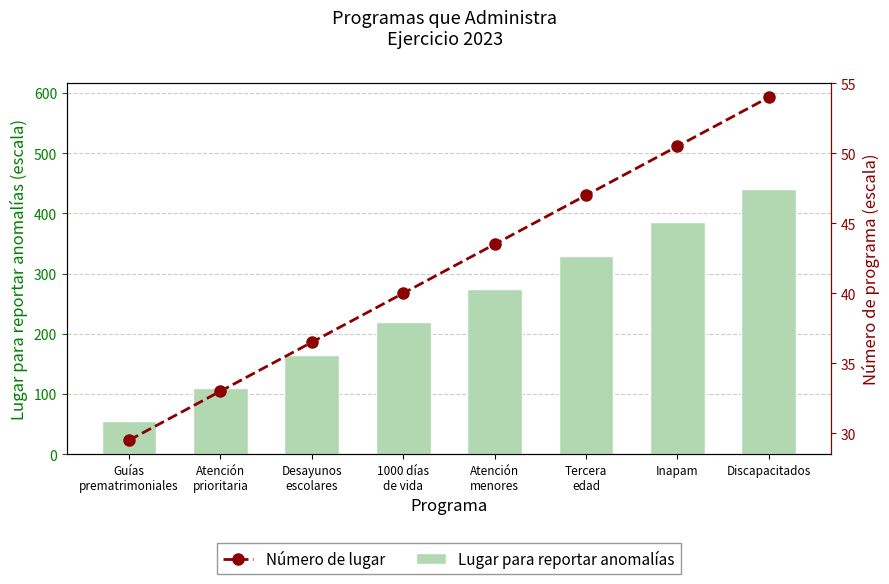

Rank the categories by Lugar para reportar anomalías value from lowest to highest.

Guías
prematrimoniales, Atención
prioritaria, Desayunos
escolares, 1000 días
de vida, Atención
menores, Tercera
edad, Inapam, Discapacitados